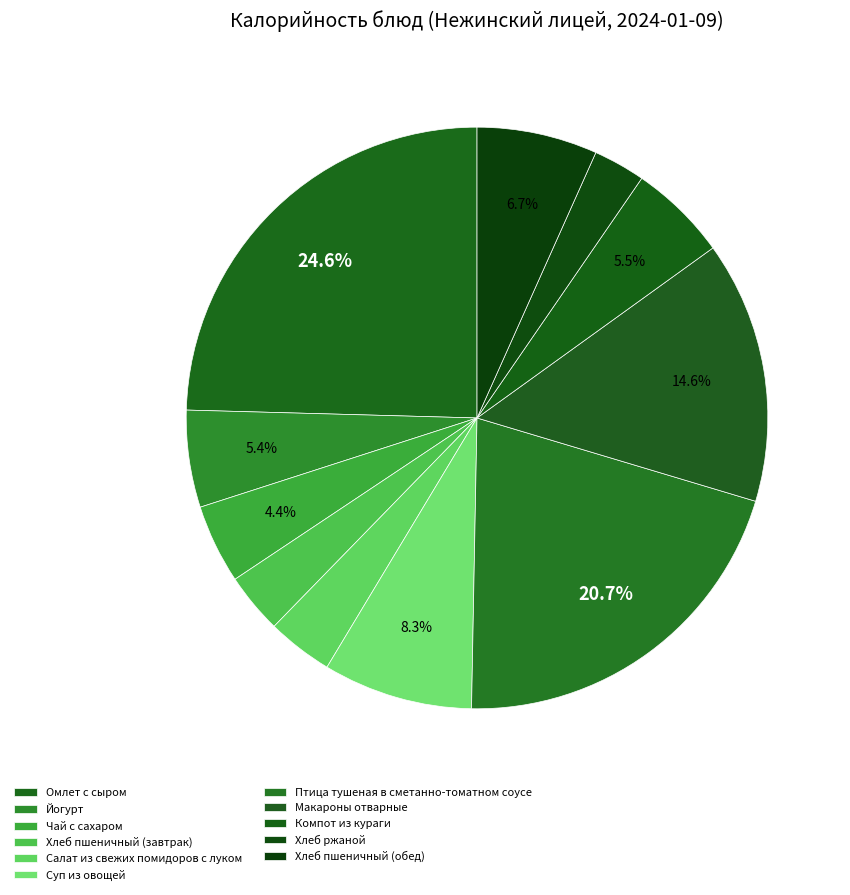

What is the smallest slice in the pie chart?

Хлеб ржаной